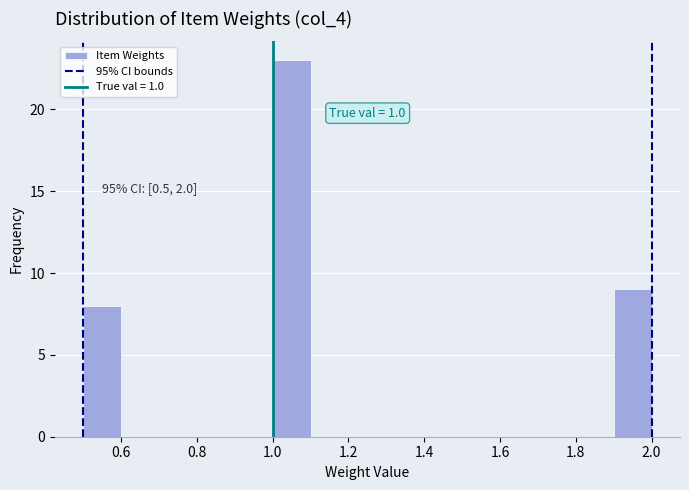

Which range on the x-axis has the tallest bar?

1.0 to 1.1